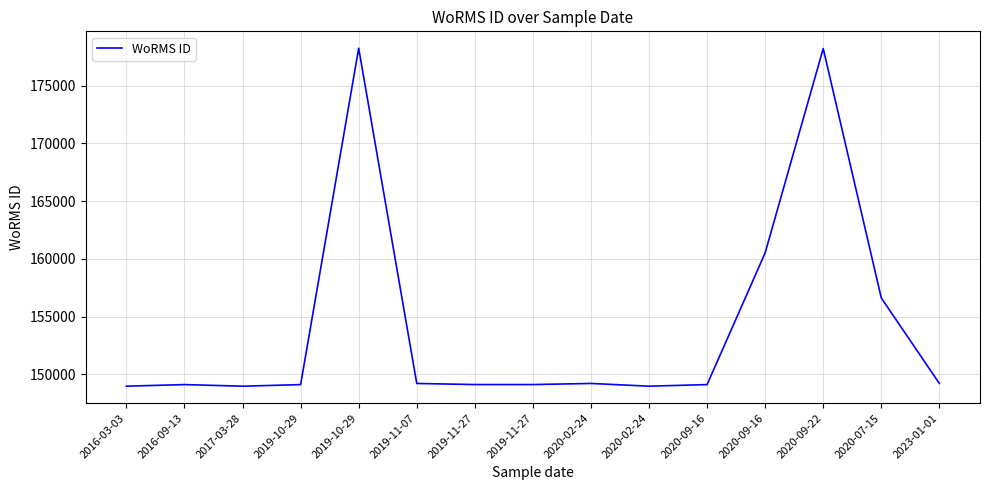

Does the chart display data point markers on the line(s)?

No